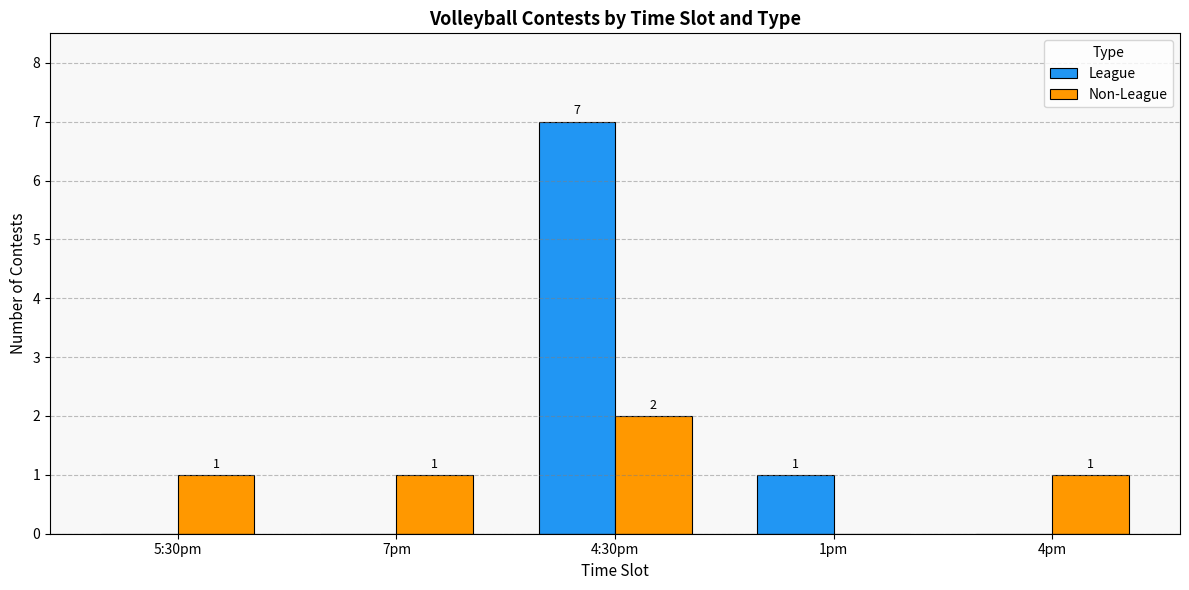

Reading left to right, transcribe all the data shown in this chart.

League: 5:30pm=0	7pm=0	4:30pm=7	1pm=1	4pm=0
Non-League: 5:30pm=1	7pm=1	4:30pm=2	1pm=0	4pm=1